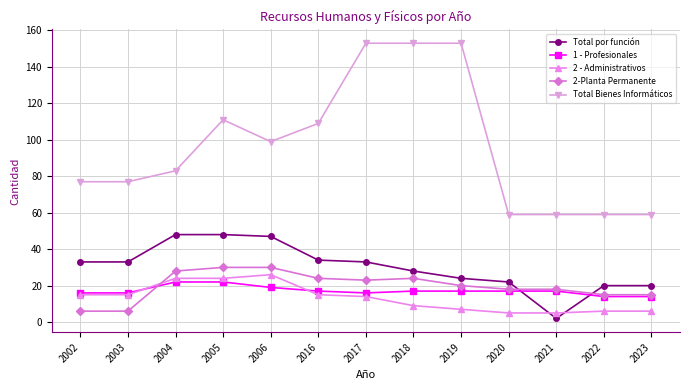

How many data points does each series have?

13